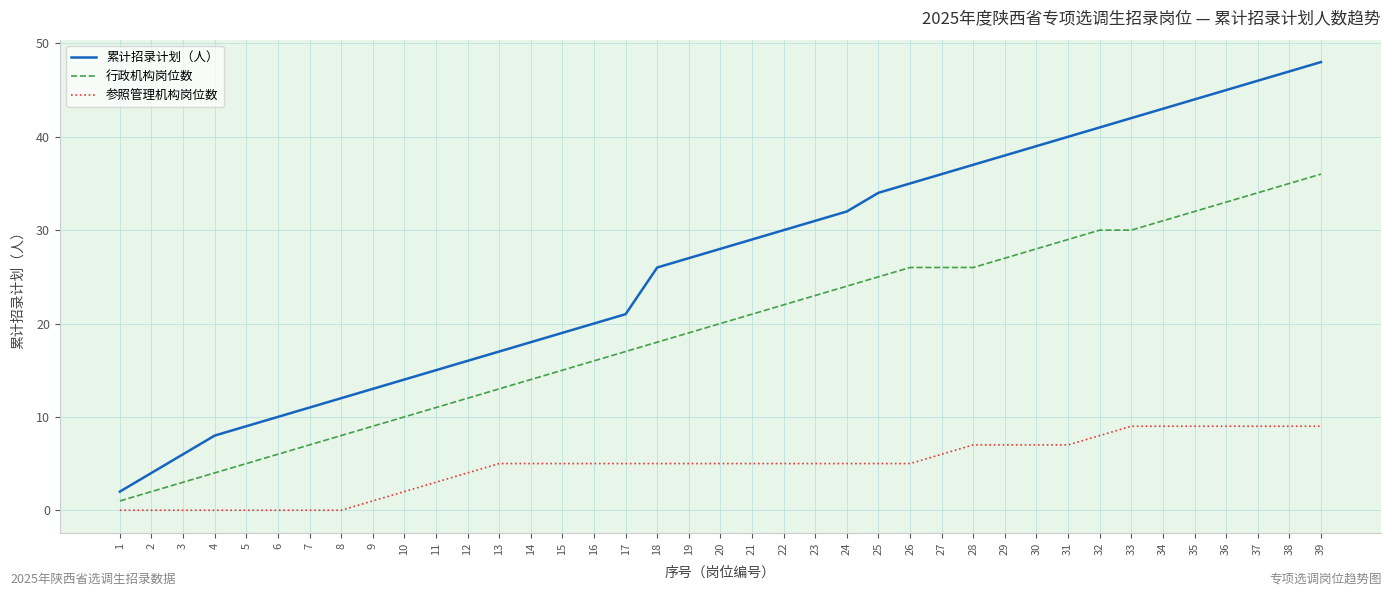

What is the greatest value displayed?

48